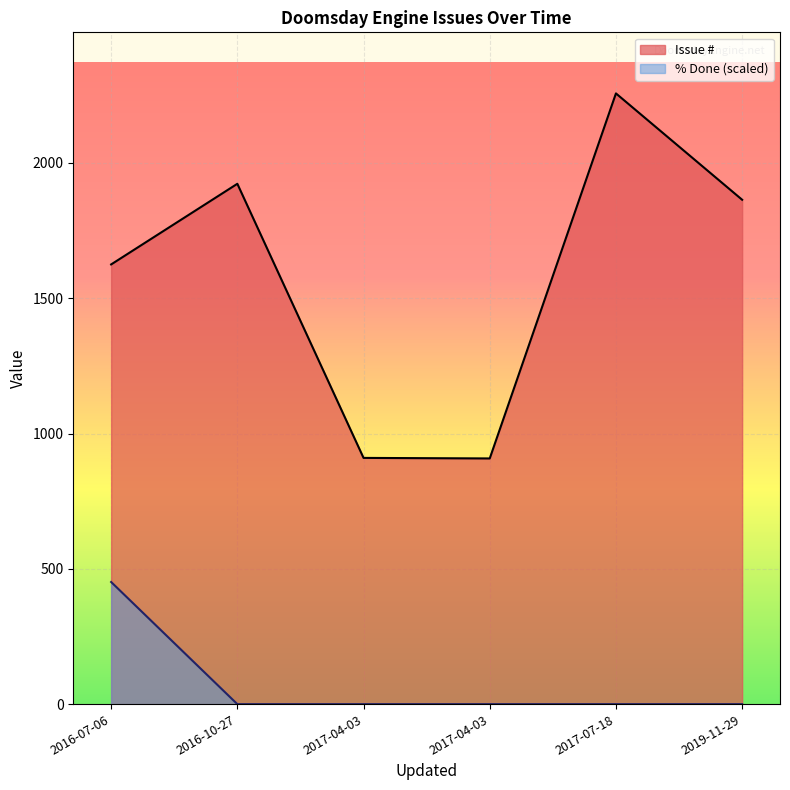

Is it true that Issue # equals 908 at 2017-04-03?

True